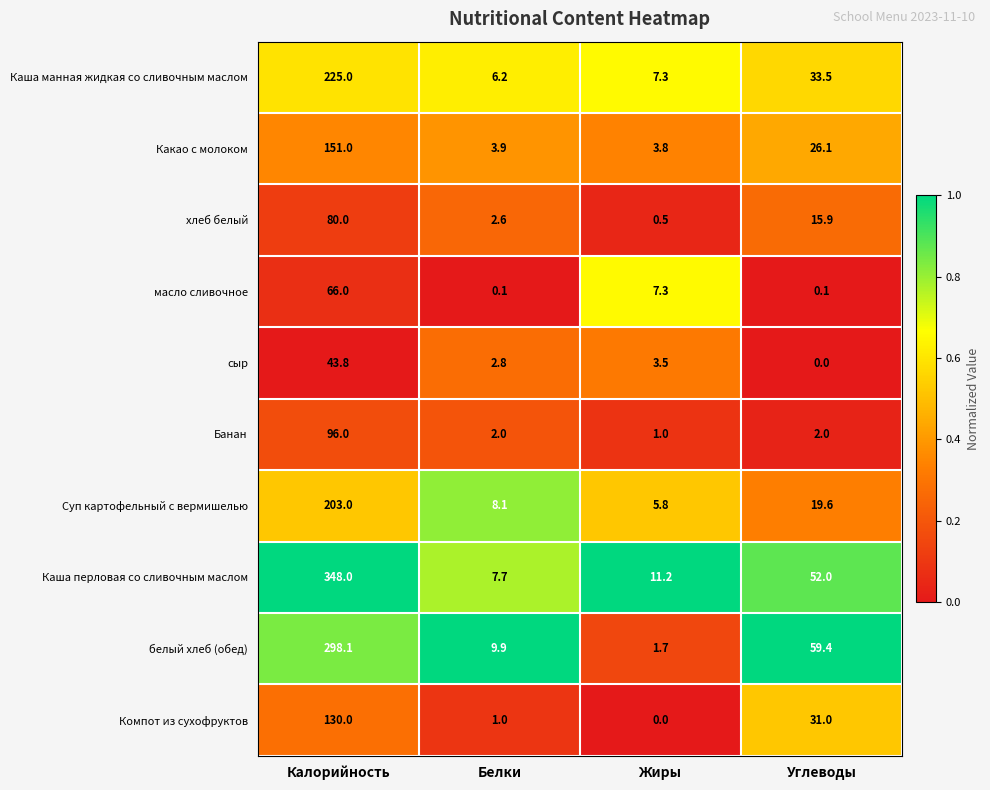

Where does the хлеб белый series first go above 15?

Калорийность